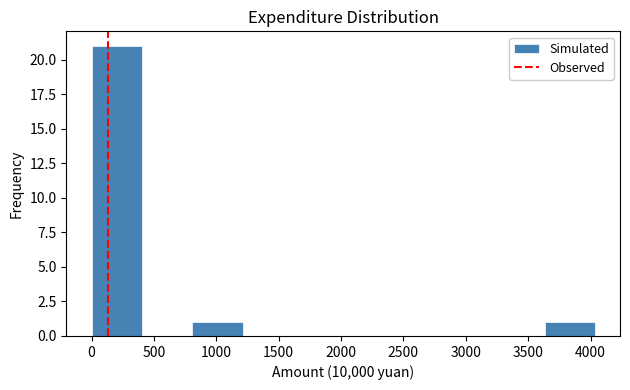

What is the height of the bar covering 0 to 400 on the x-axis? Neither the bar edges nor the heights are printed on the chart, so give them approximately, as read against the axes.

21